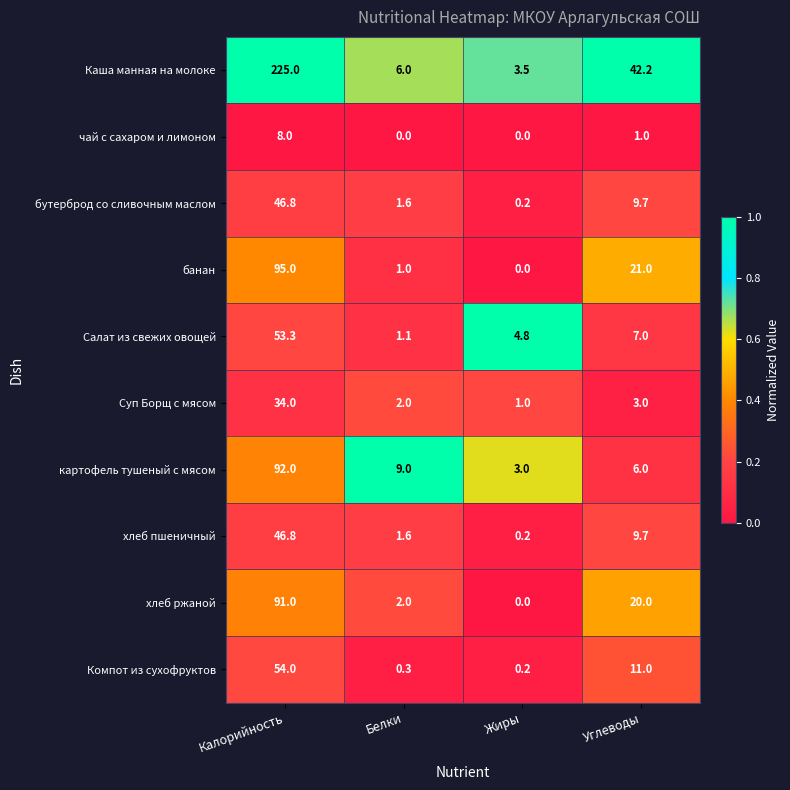

Which series has the largest total across all categories?

Каша манная на молоке